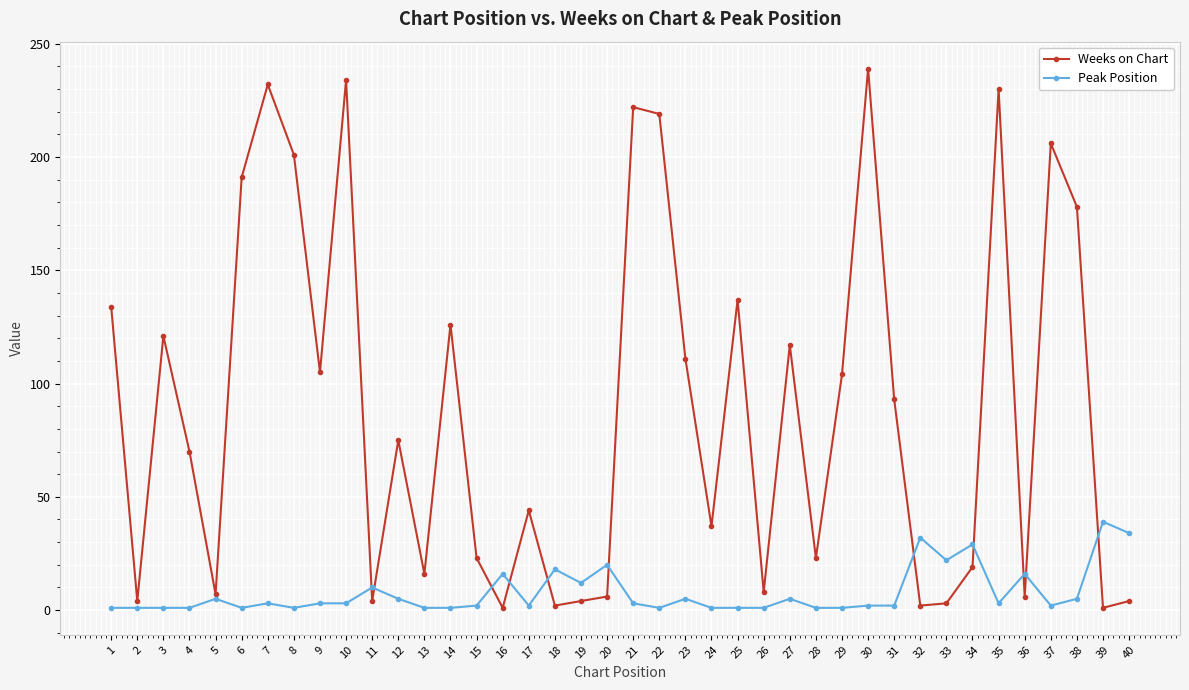

At which label does Peak Position first exceed 3?

5